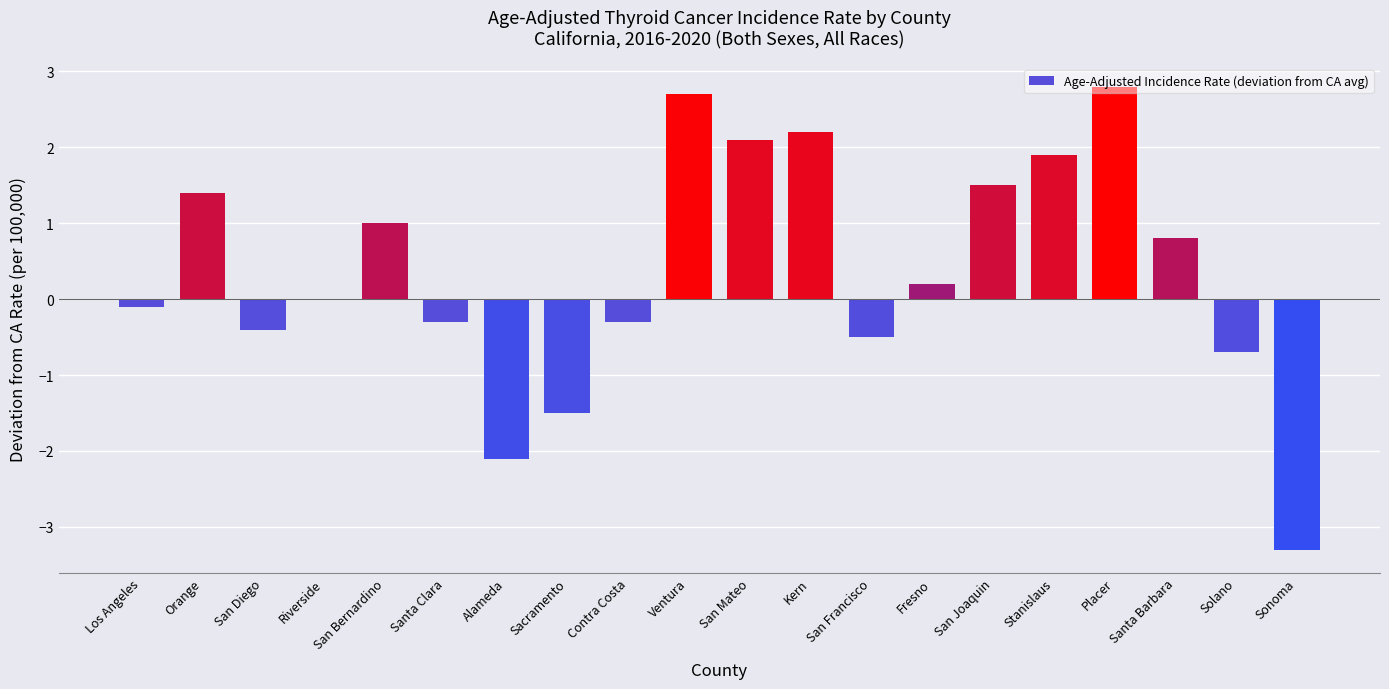

What is the greatest value displayed?

2.8